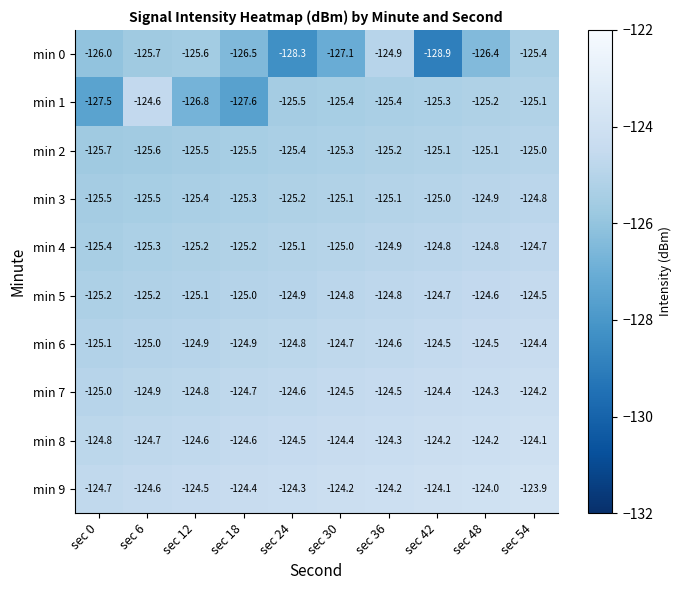

Which label corresponds to the smallest value in the chart?

sec 42